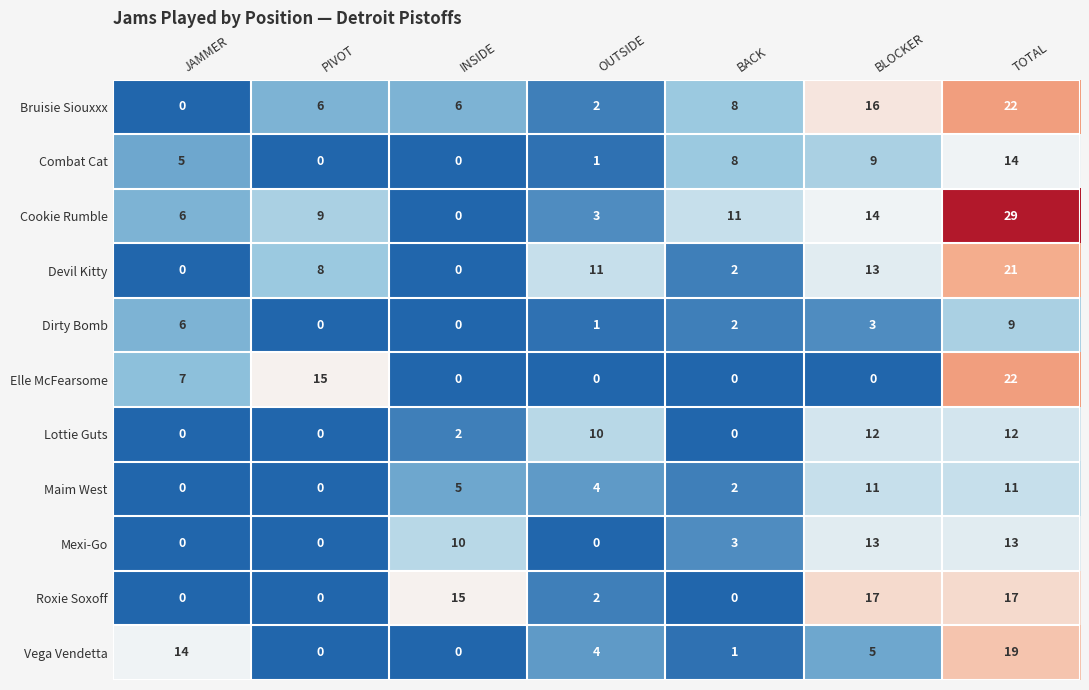

The Devil Kitty series shows 2 at BACK. True or false?

True